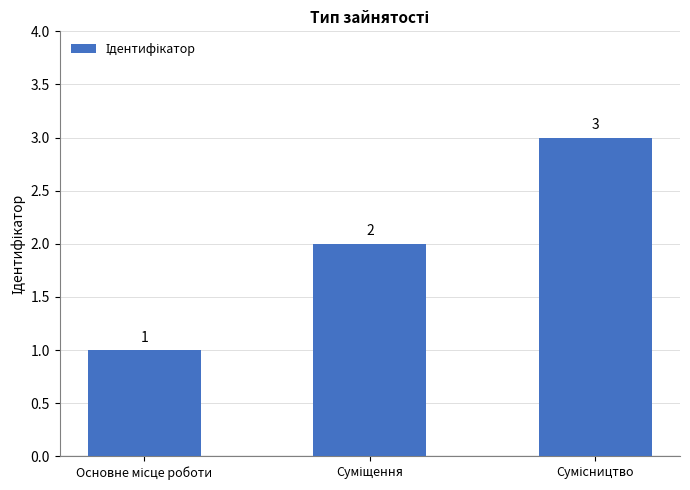

What is the sum of all values?

6